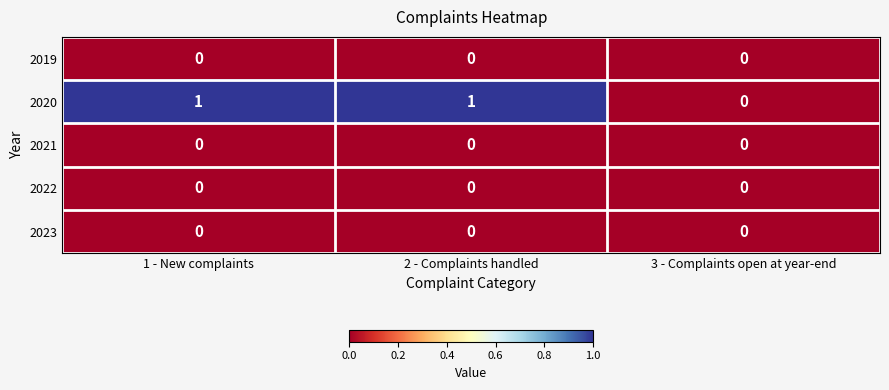

Reading right to left, list all the values displayed in this chart.

2019: 0	0	0
2020: 0	1	1
2021: 0	0	0
2022: 0	0	0
2023: 0	0	0